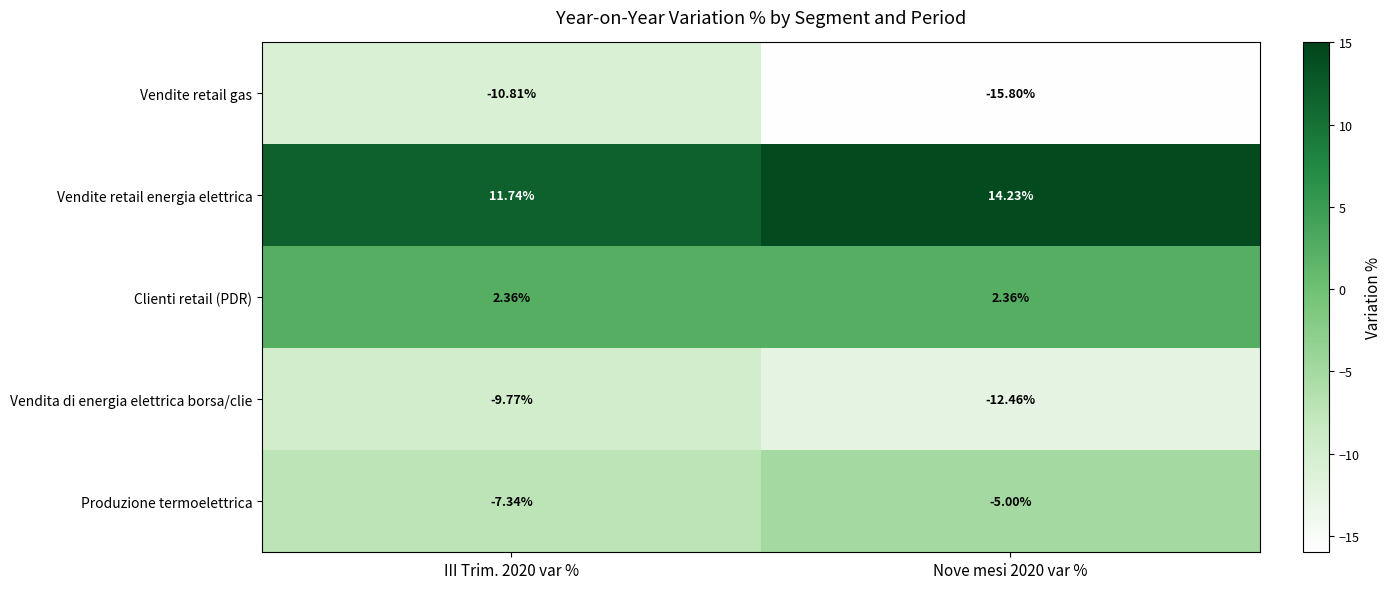

Is the value of Vendite retail energia elettrica at Nove mesi 2020 var % greater than the value of Vendite retail gas at III Trim. 2020 var %?

Yes